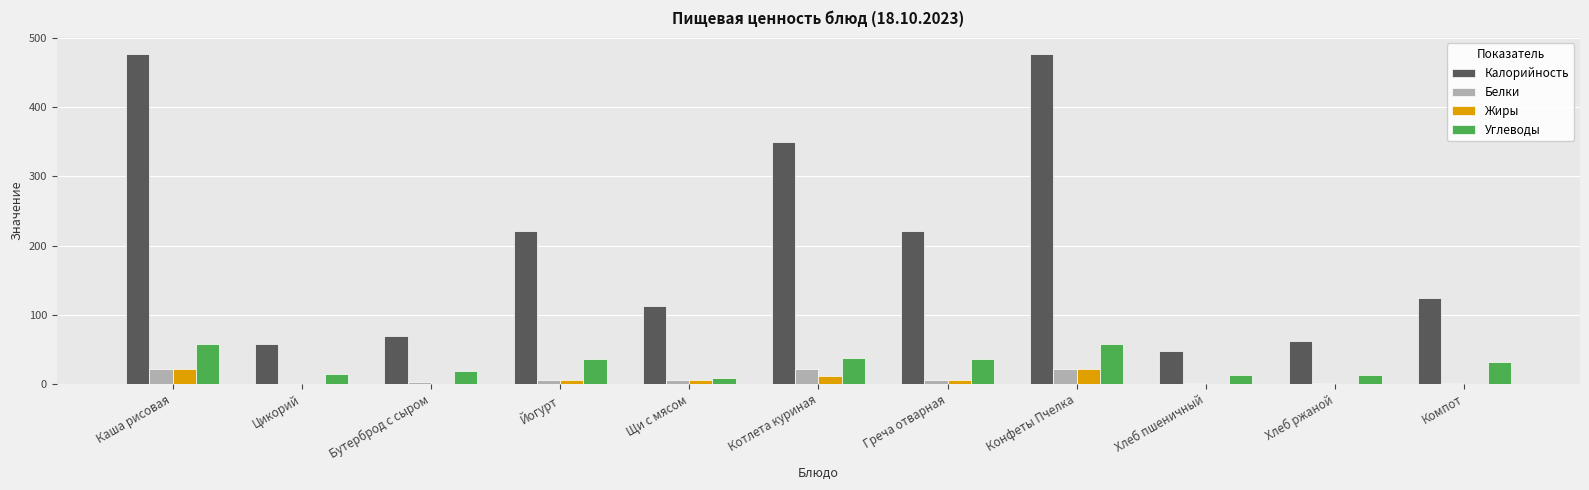

Which series changed the most between Котлета куриная and Греча отварная?

Калорийность